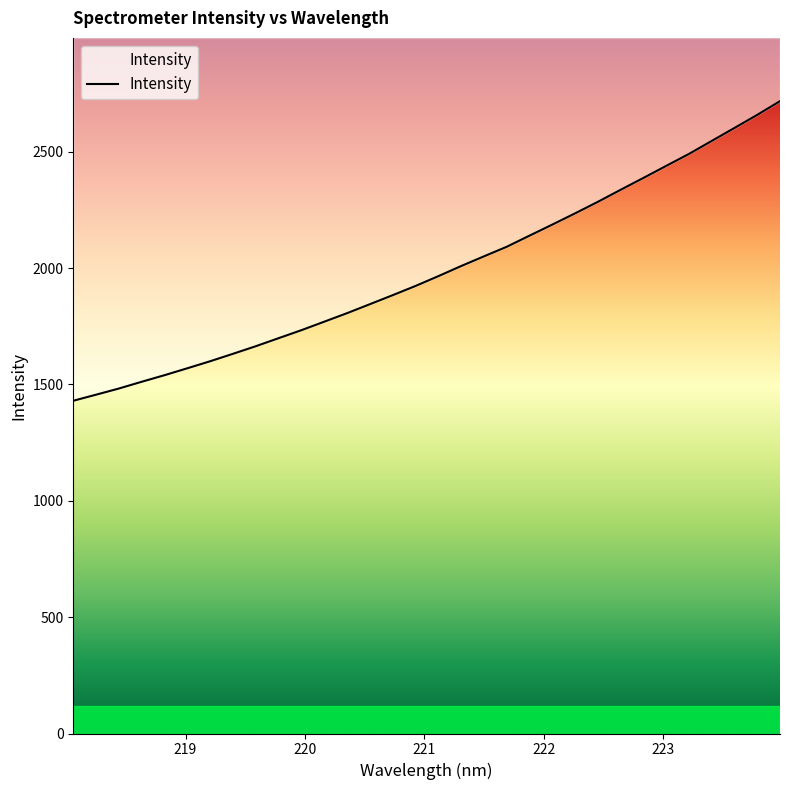

What is the average value?

1990.1